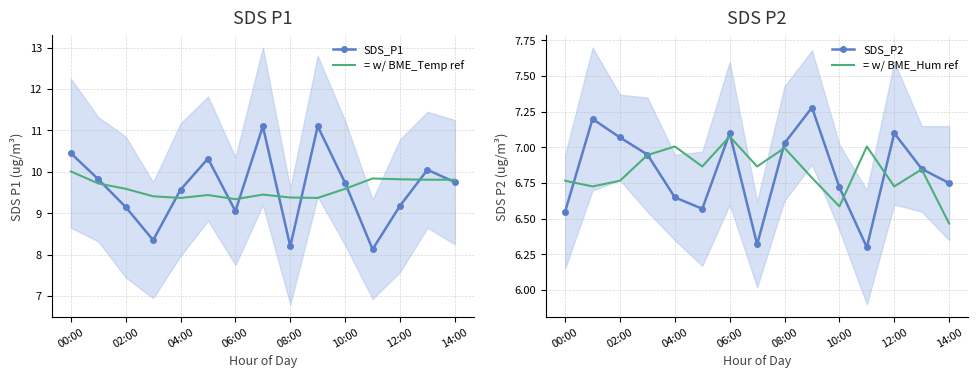

True or false: SDS_P1 and = w/ BME_Temp ref intersect in this chart.

True